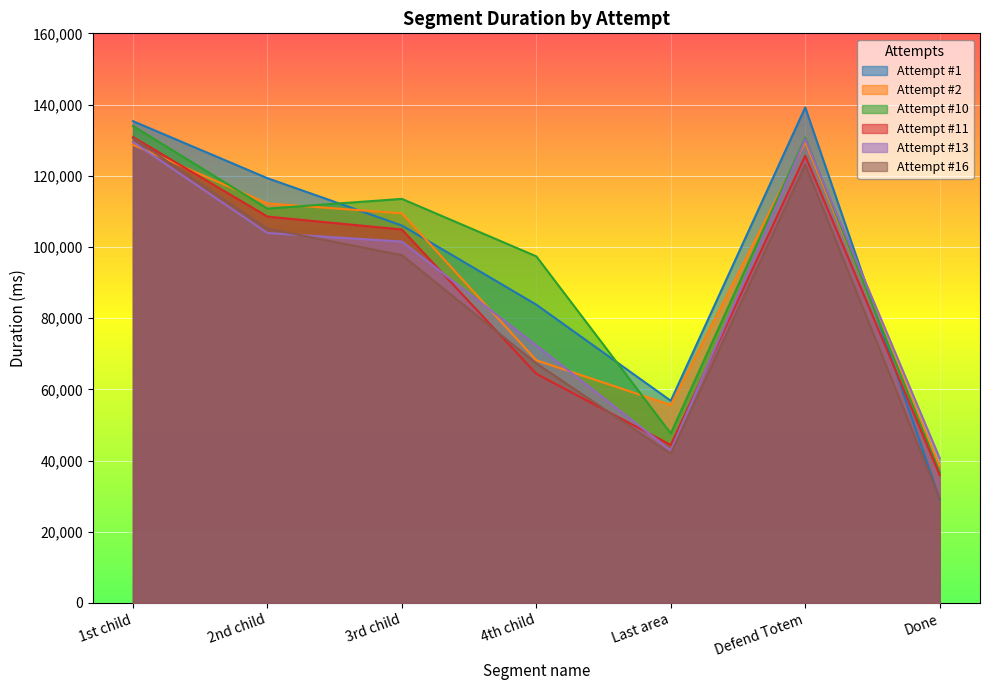

What value does the Attempt #13 series have at Done, to the nearest 50?

40650